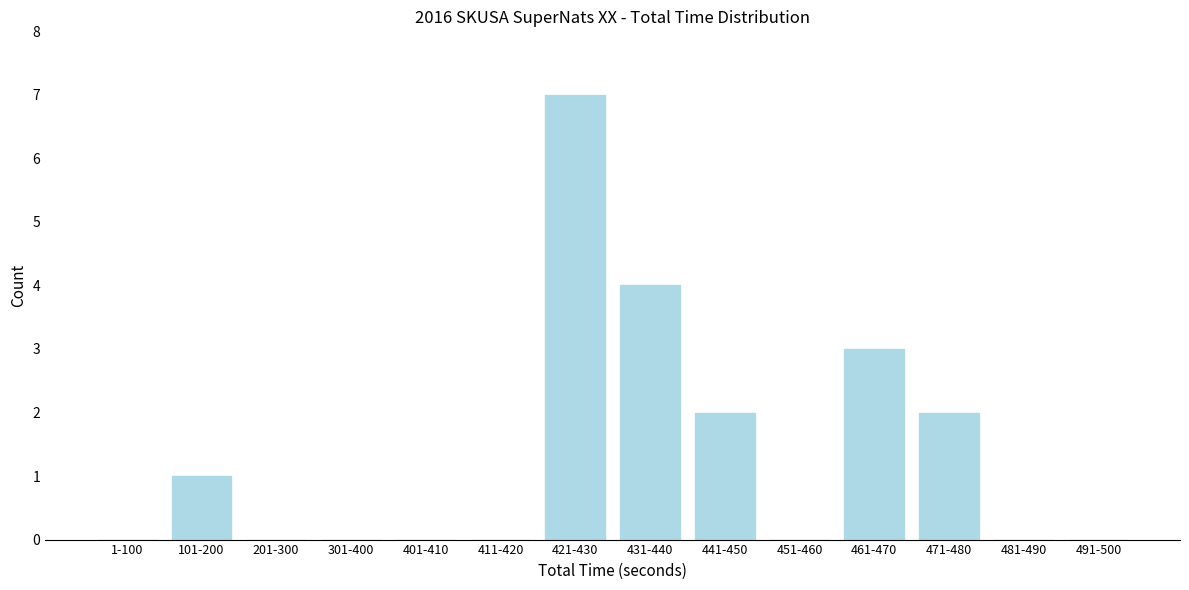

Reading left to right, what are all the values shown in this chart?

1-100=0	101-200=1	201-300=0	301-400=0	401-410=0	411-420=0	421-430=7	431-440=4	441-450=2	451-460=0	461-470=3	471-480=2	481-490=0	491-500=0